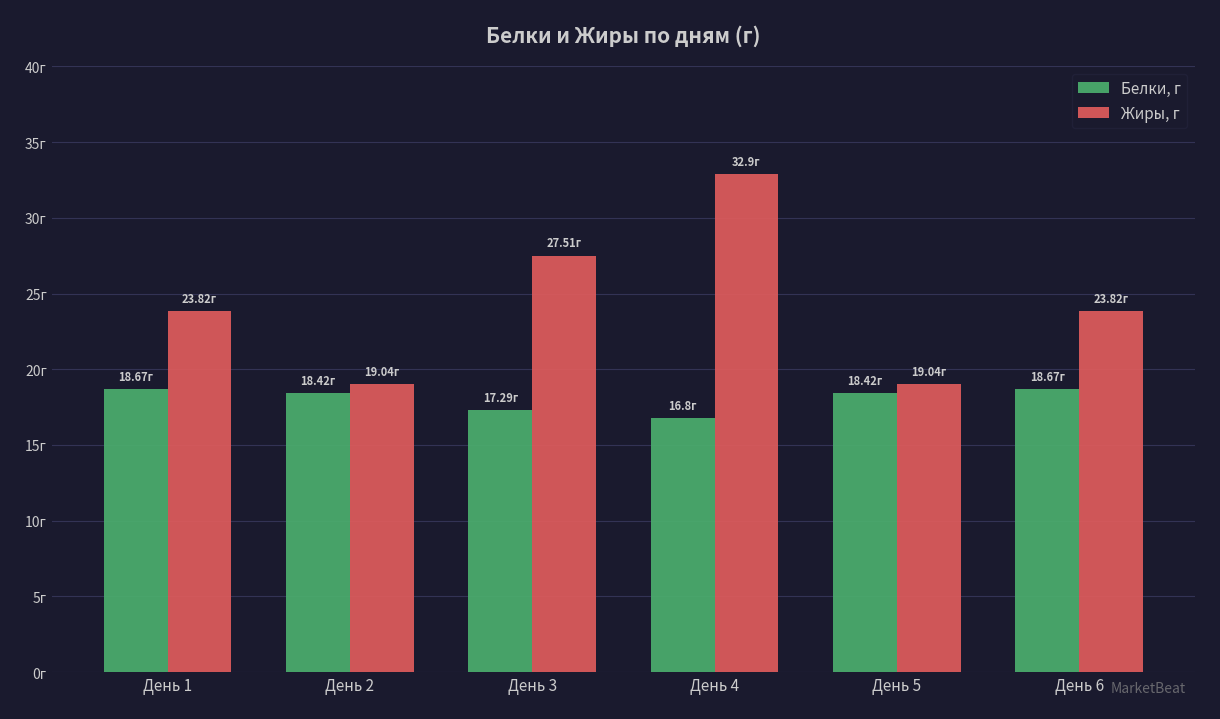

Reading left to right, transcribe all the data shown in this chart.

Белки, г: День 1=18.7	День 2=18.4	День 3=17.3	День 4=16.8	День 5=18.4	День 6=18.7
Жиры, г: День 1=23.8	День 2=19.0	День 3=27.5	День 4=32.9	День 5=19.0	День 6=23.8